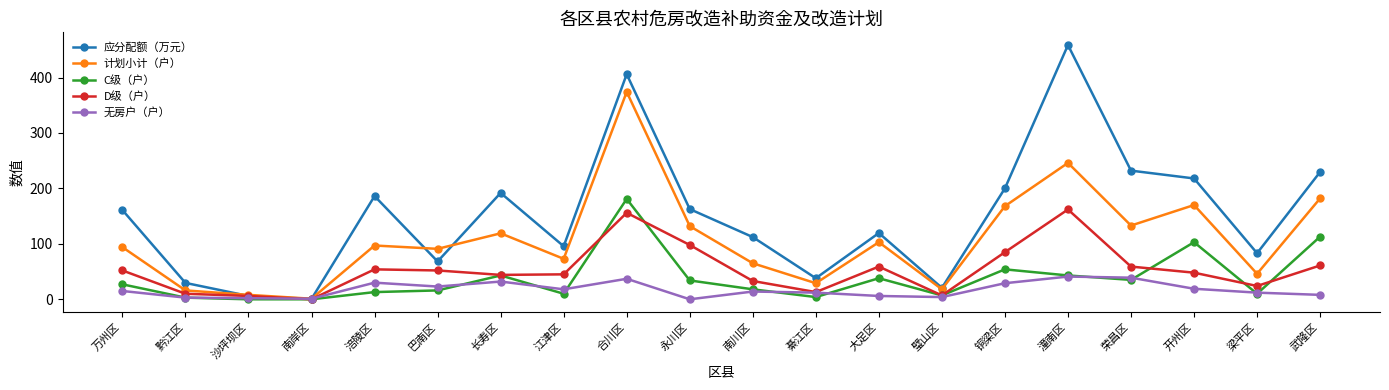

Which series has the largest total across all categories?

应分配额（万元）